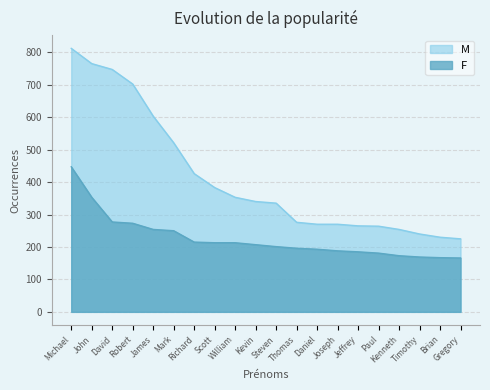

At how many categories does at least one series exceed 331?

11